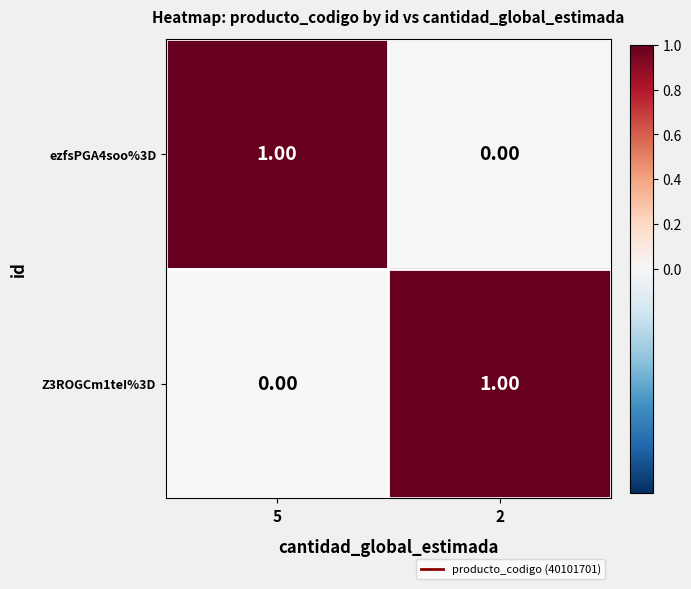

List the labels in order of ezfsPGA4soo%3D value, largest first.

5, 2